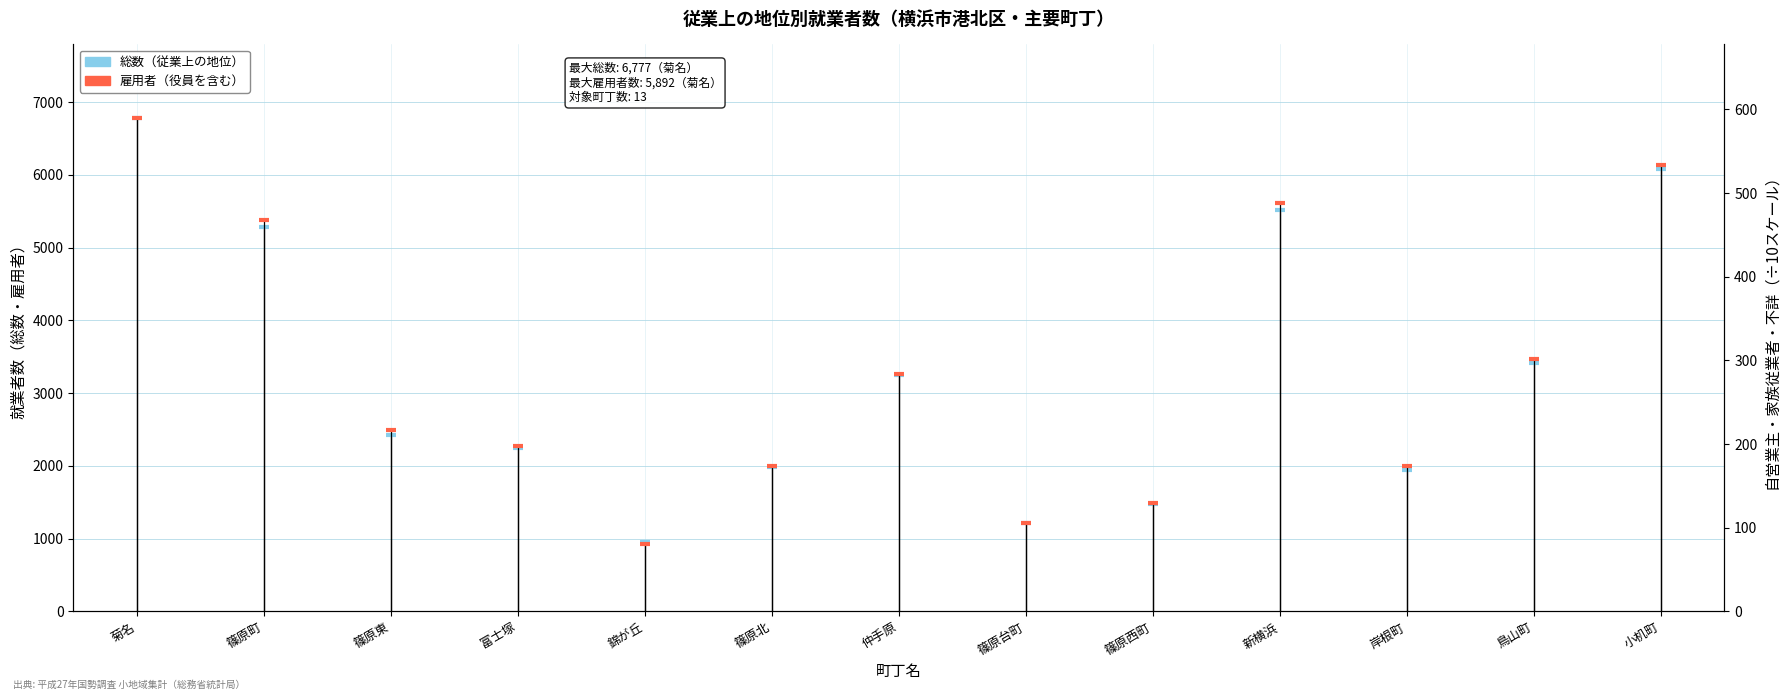

Which series has the largest Y range (max minus min)?

総数（従業上の地位）